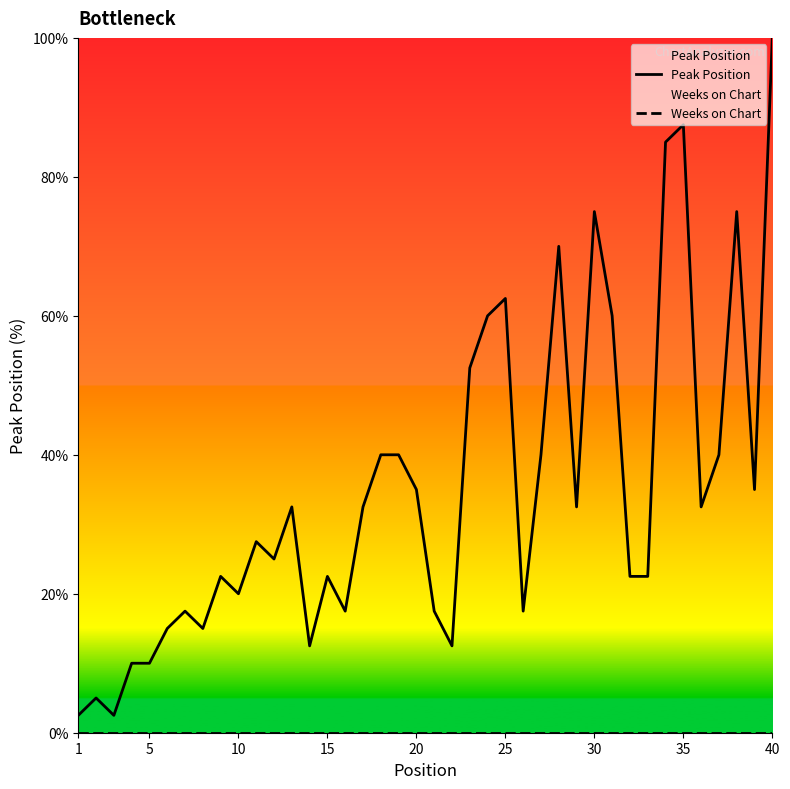

Reading left to right, list all the values displayed in this chart.

Peak Position: 2.5	5.0	2.5	10.0	10.0	15.0	17.5	15.0	22.5	20.0	27.5	25.0	32.5	12.5	22.5	17.5	32.5	40.0	40.0	35.0	17.5	12.5	52.5	60.0	62.5	17.5	40.0	70.0	32.5	75.0	60.0	22.5	22.5	85.0	87.5	32.5	40.0	75.0	35.0	100.0
Weeks on Chart: 0.0	0.0	0.0	0.0	0.0	0.0	0.0	0.0	0.0	0.0	0.0	0.0	0.0	0.0	0.0	0.0	0.0	0.0	0.0	0.0	0.0	0.0	0.0	0.0	0.0	0.0	0.0	0.0	0.0	0.0	0.0	0.0	0.0	0.0	0.0	0.0	0.0	0.0	0.0	0.0